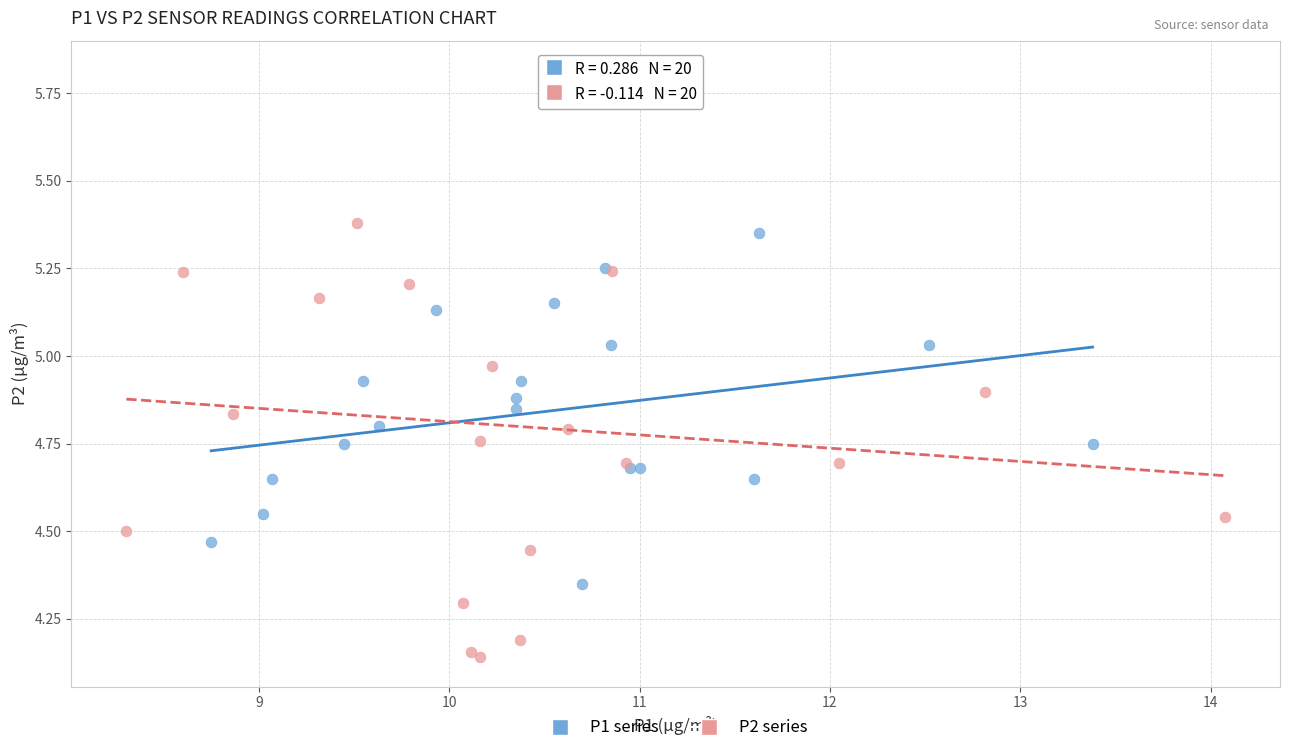

Which series contains the lowest Y value?

P2 series